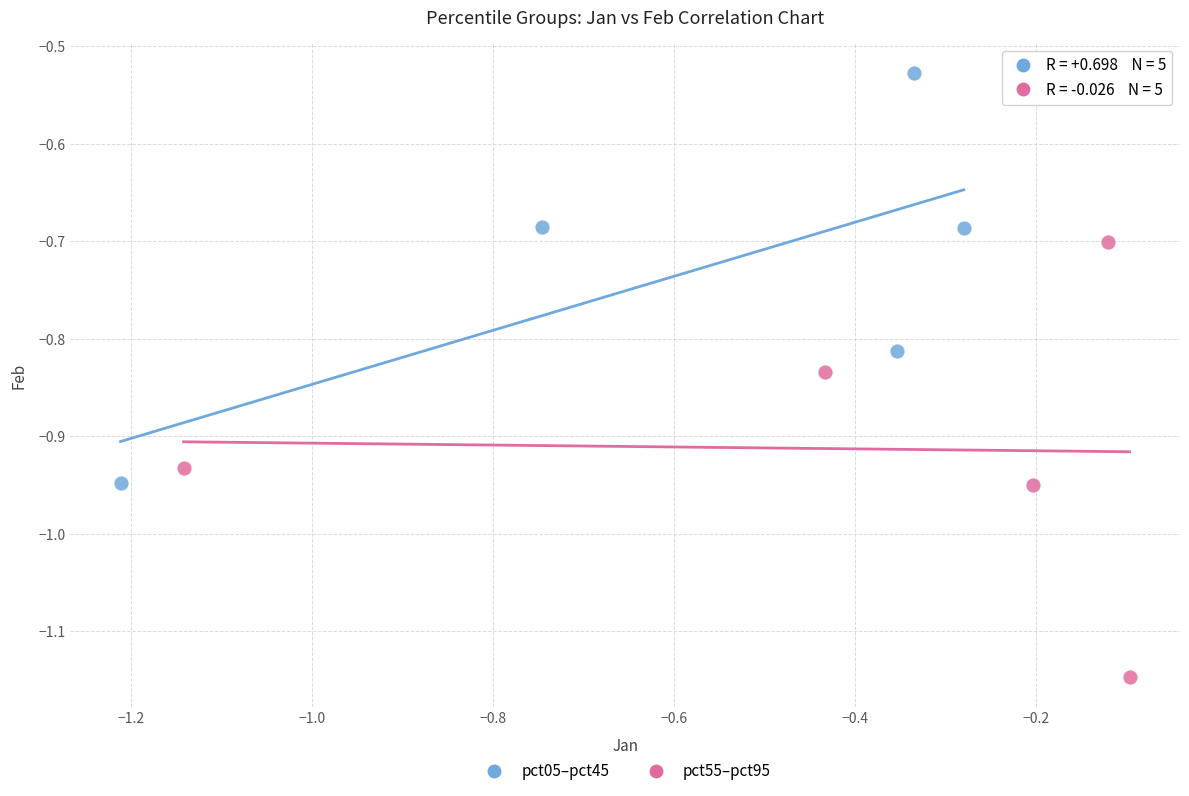

Which series reaches the minimum Y coordinate?

pct55–pct95